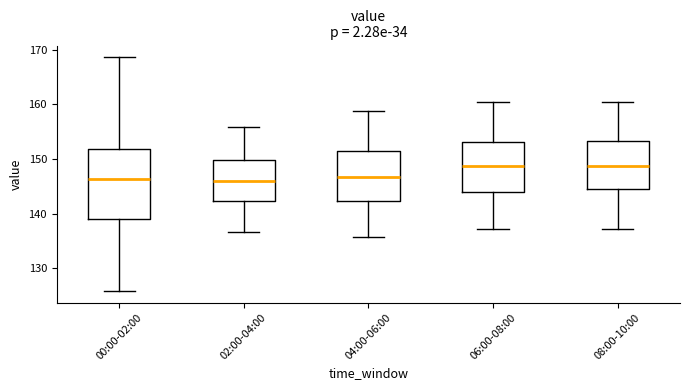

Reading left to right, transcribe this box plot: for each box, give where its median line is, the range the box spans, and where its two whiskers end, as read against the y-axis. The values are not printed on the chart, so give them approximately, as read against the axis.

00:00-02:00: median 146, box 139 to 152, whiskers 126 to 169
02:00-04:00: median 146, box 142 to 150, whiskers 137 to 156
04:00-06:00: median 147, box 142 to 152, whiskers 136 to 159
06:00-08:00: median 149, box 144 to 153, whiskers 137 to 160
08:00-10:00: median 149, box 145 to 153, whiskers 137 to 161